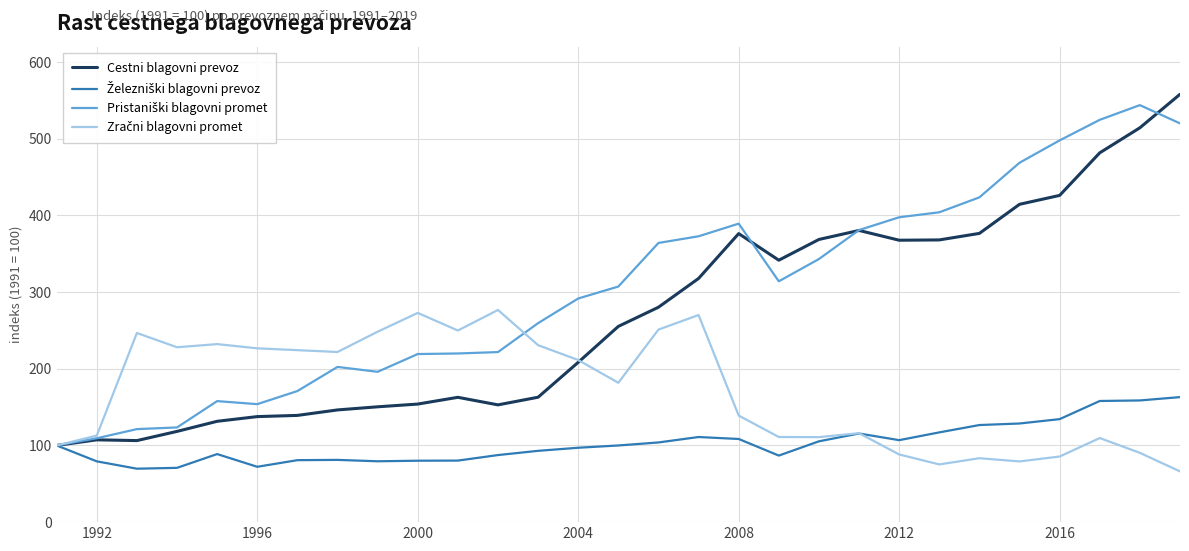

What is the greatest value displayed?

557.9